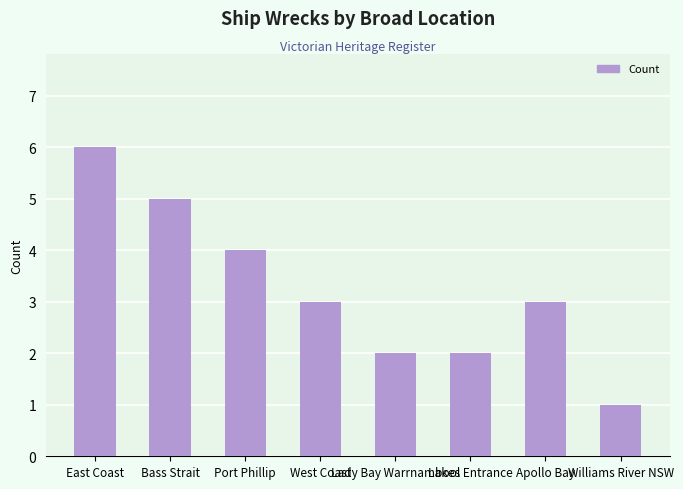

At which category does the chart reach its peak across all series?

East Coast